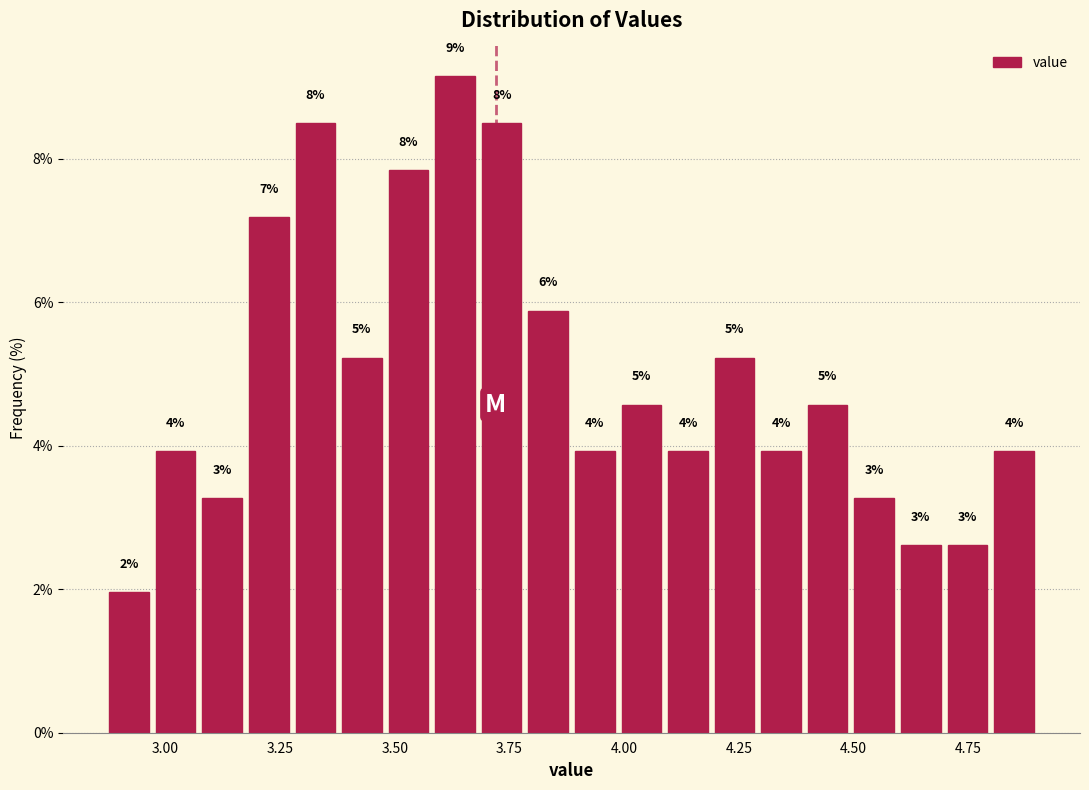

Around what value on the x-axis is the tallest bar? Give the approximate position of its centre, as read against the axis.

3.65